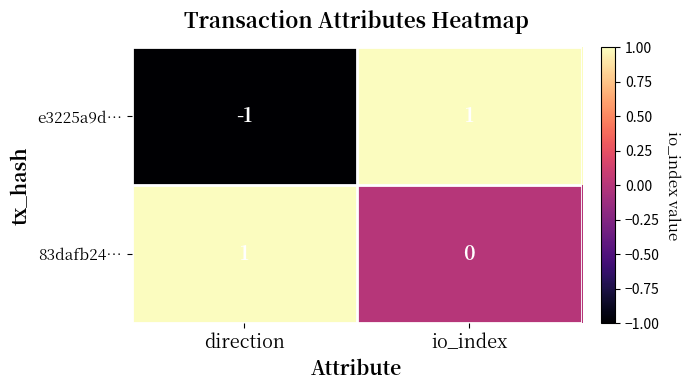

How many data points does each series have?

2